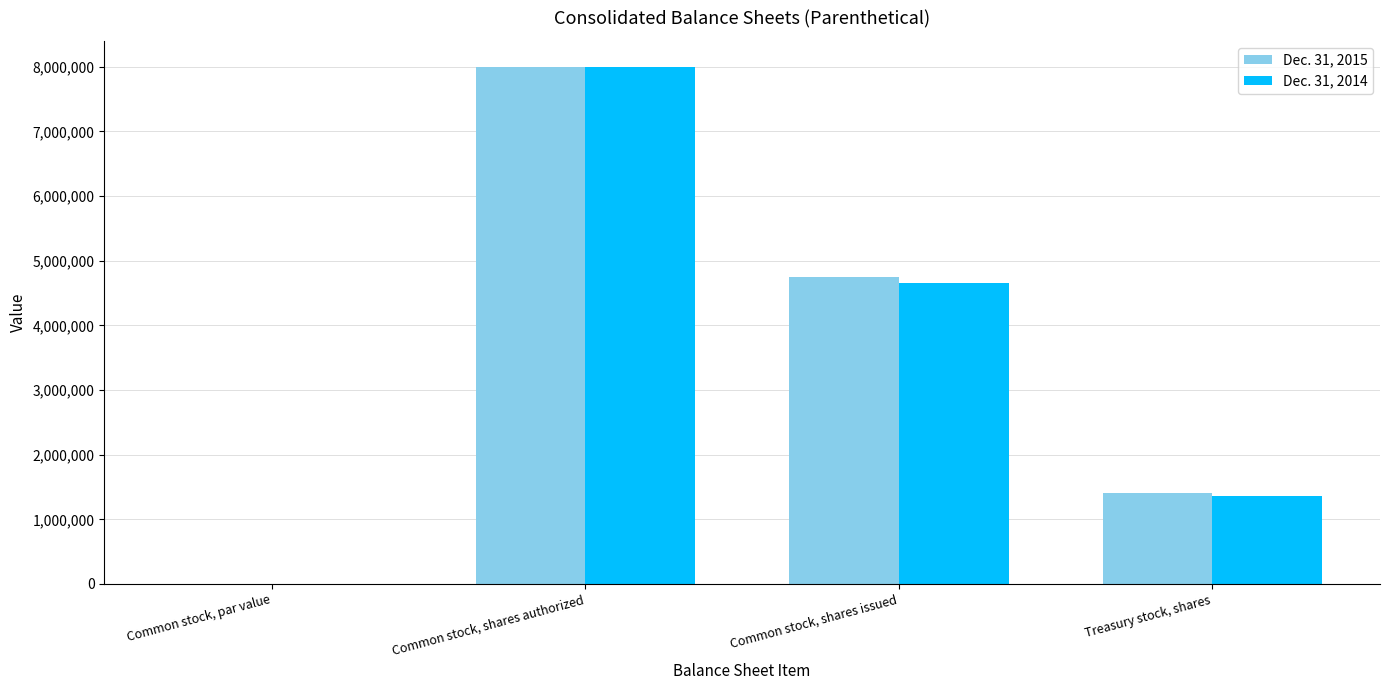

How many groups of bars are there?

4